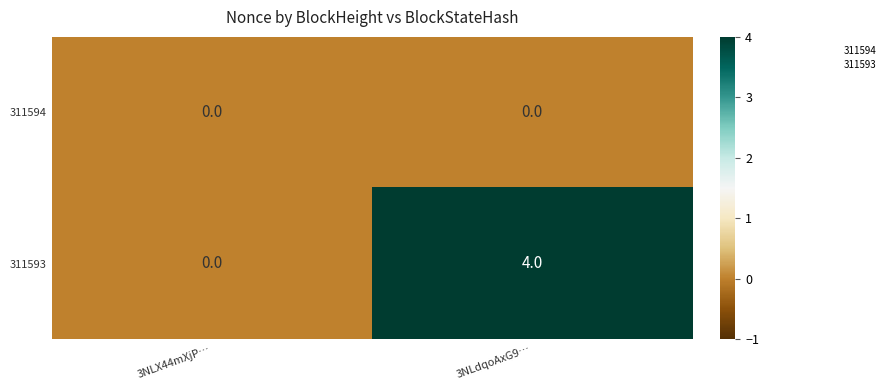

Which category has the highest value in the 311593 series?

3NLdqoAxG9…